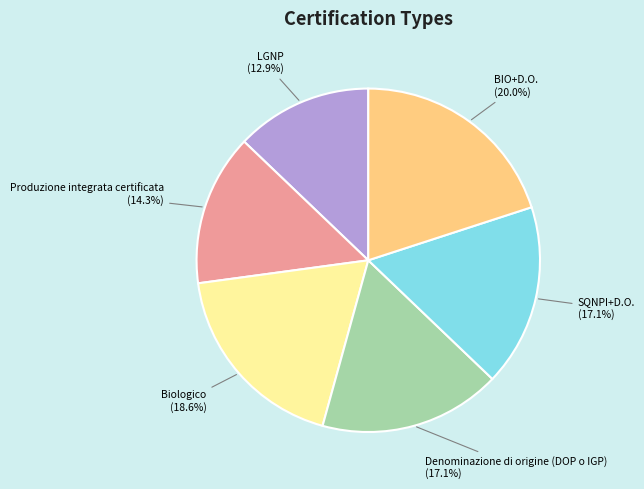

How many slices are in this pie chart?

6